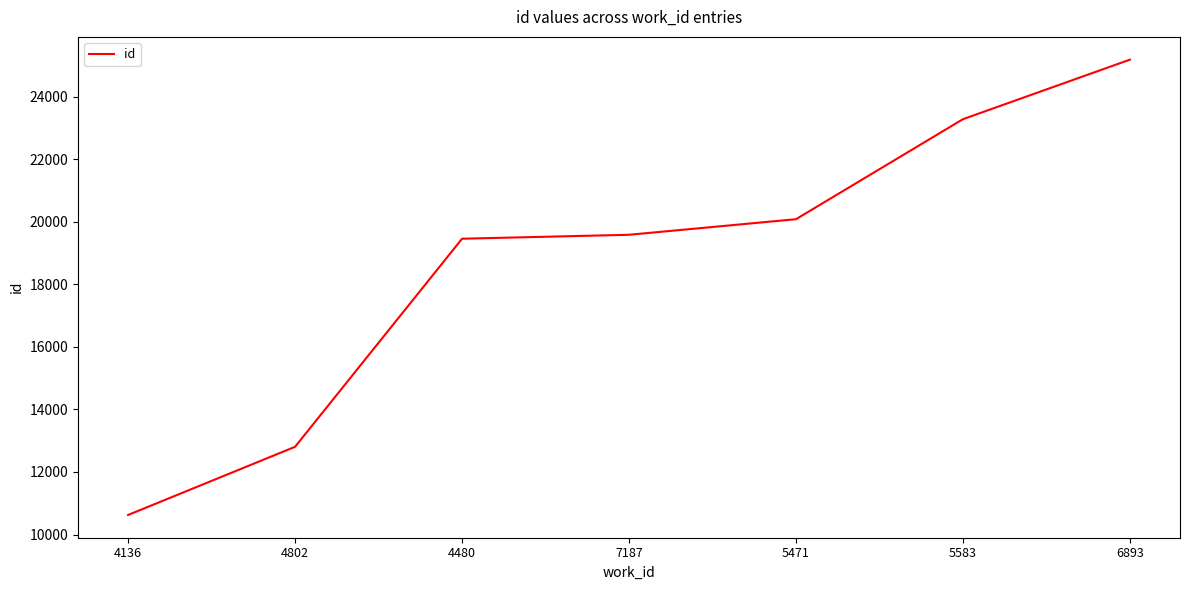

What is the difference between the maximum and second lowest values?

12375